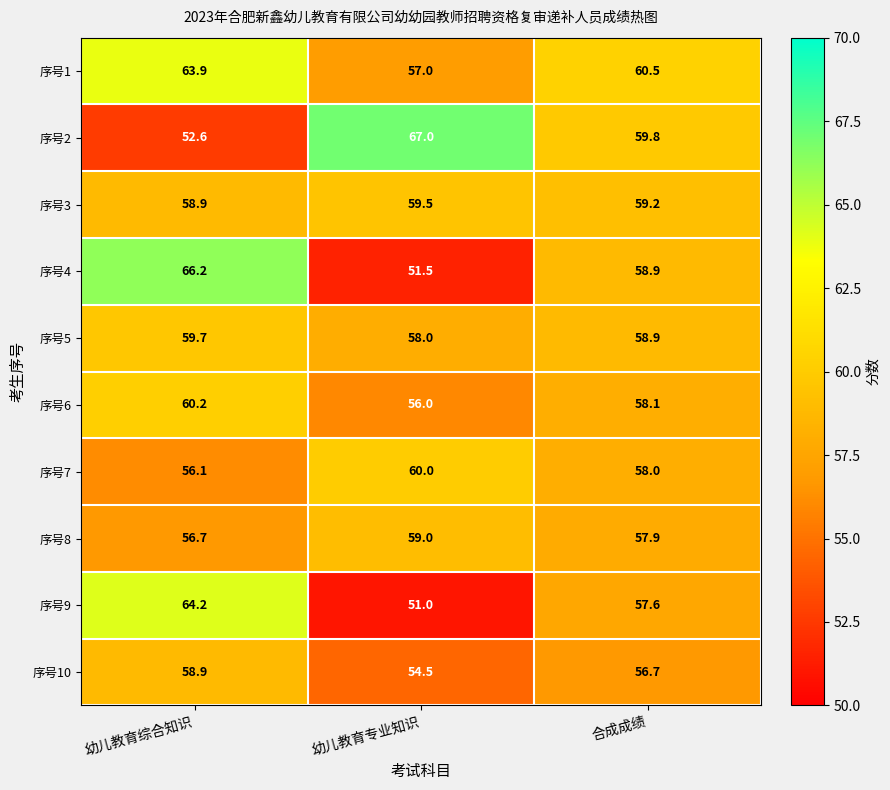

What is the lowest value of the 序号3 series?

58.9